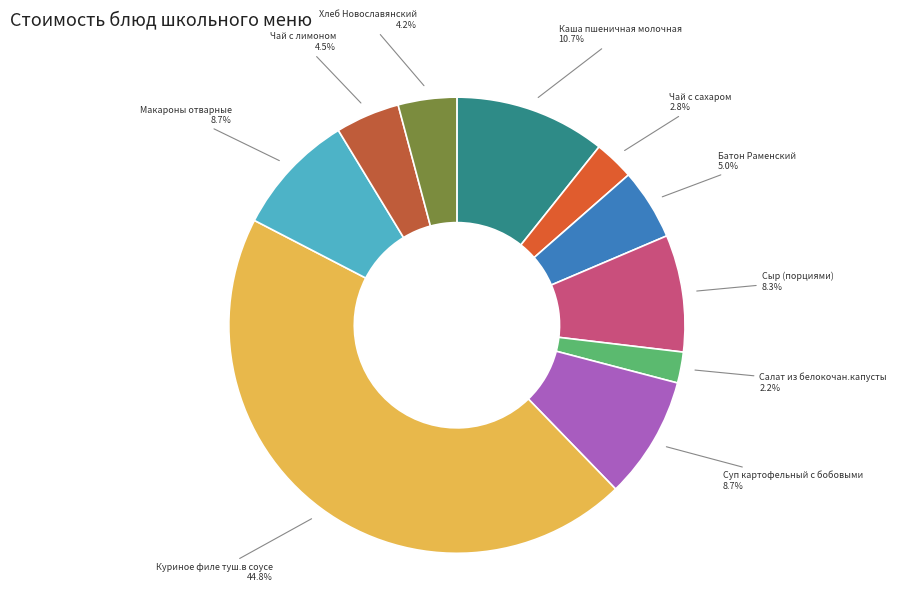

Count the number of slices in the pie.

10